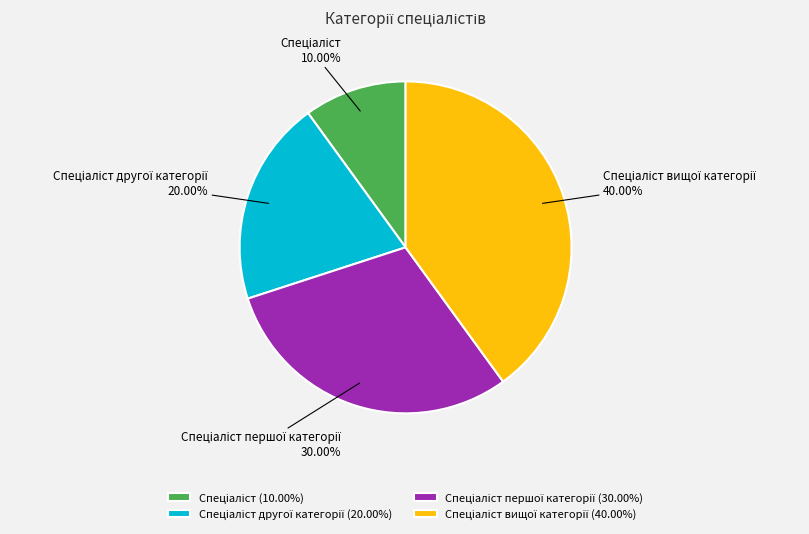

Count the number of slices in the pie.

4